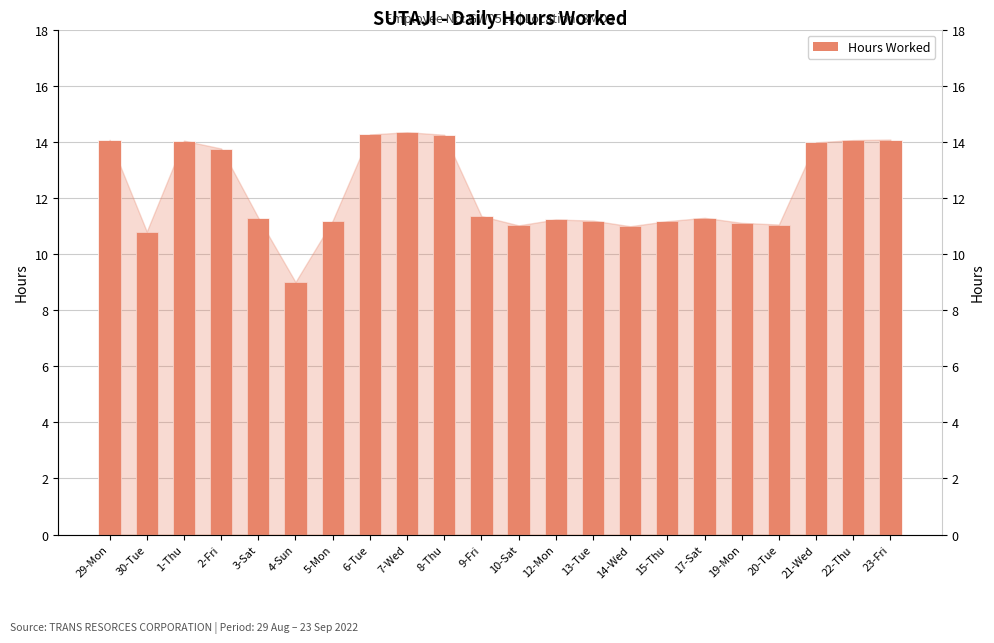

What is the label of the 6th bar from the right?

17-Sat